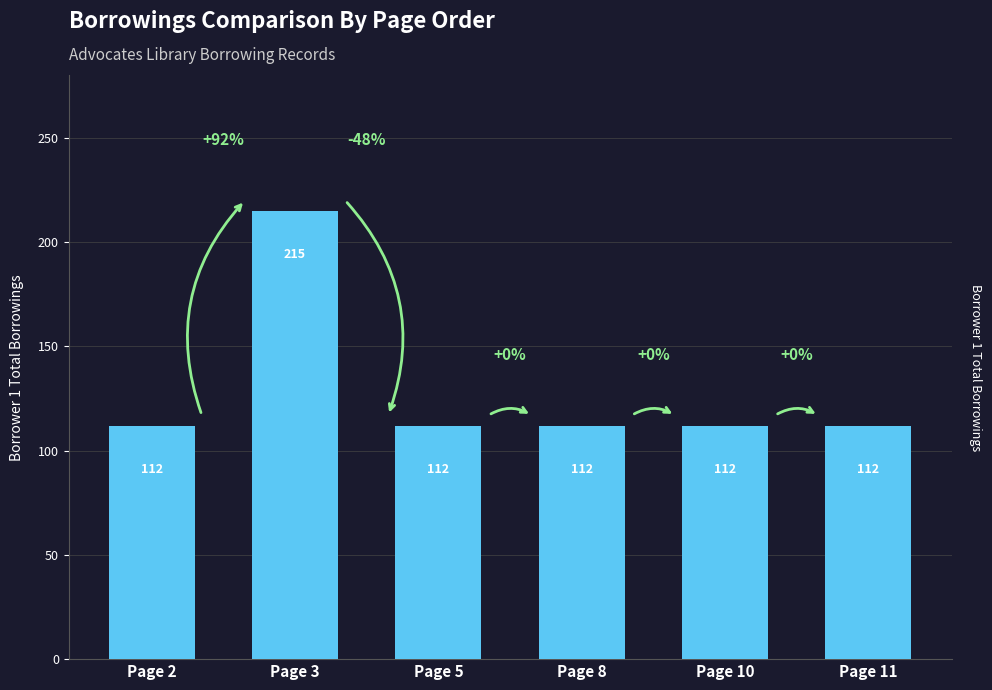

What is the maximum value shown in the chart?

215